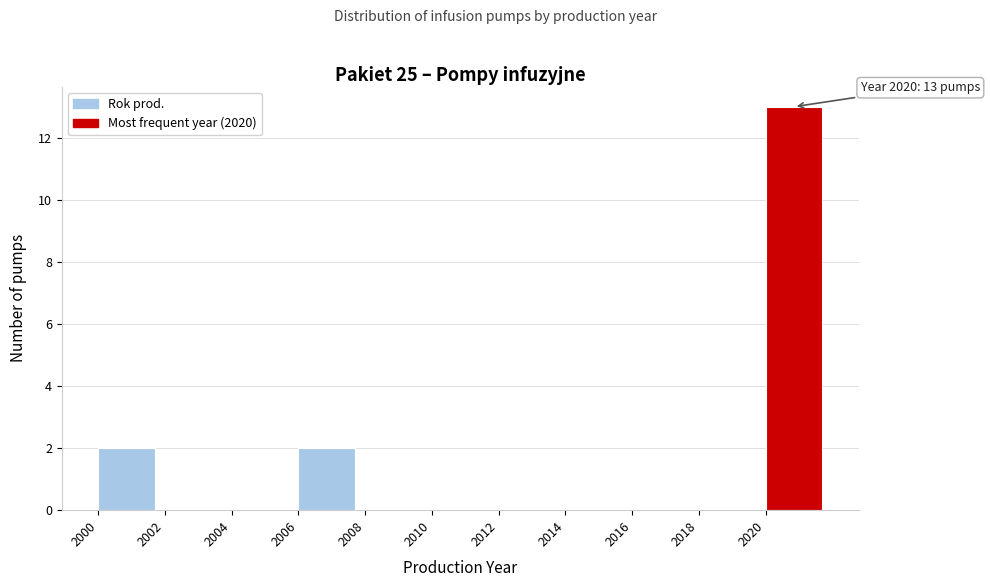

Over which range of the x-axis is the bar tallest?

2020 to 2022